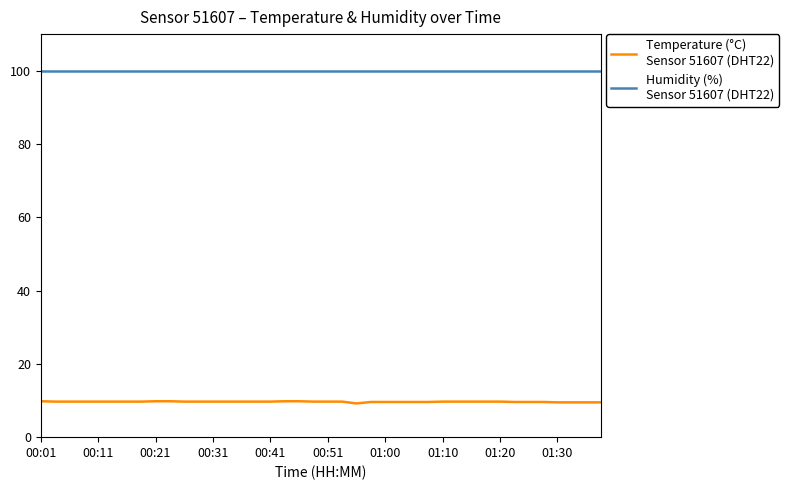

What is the maximum value shown in the chart?

99.9